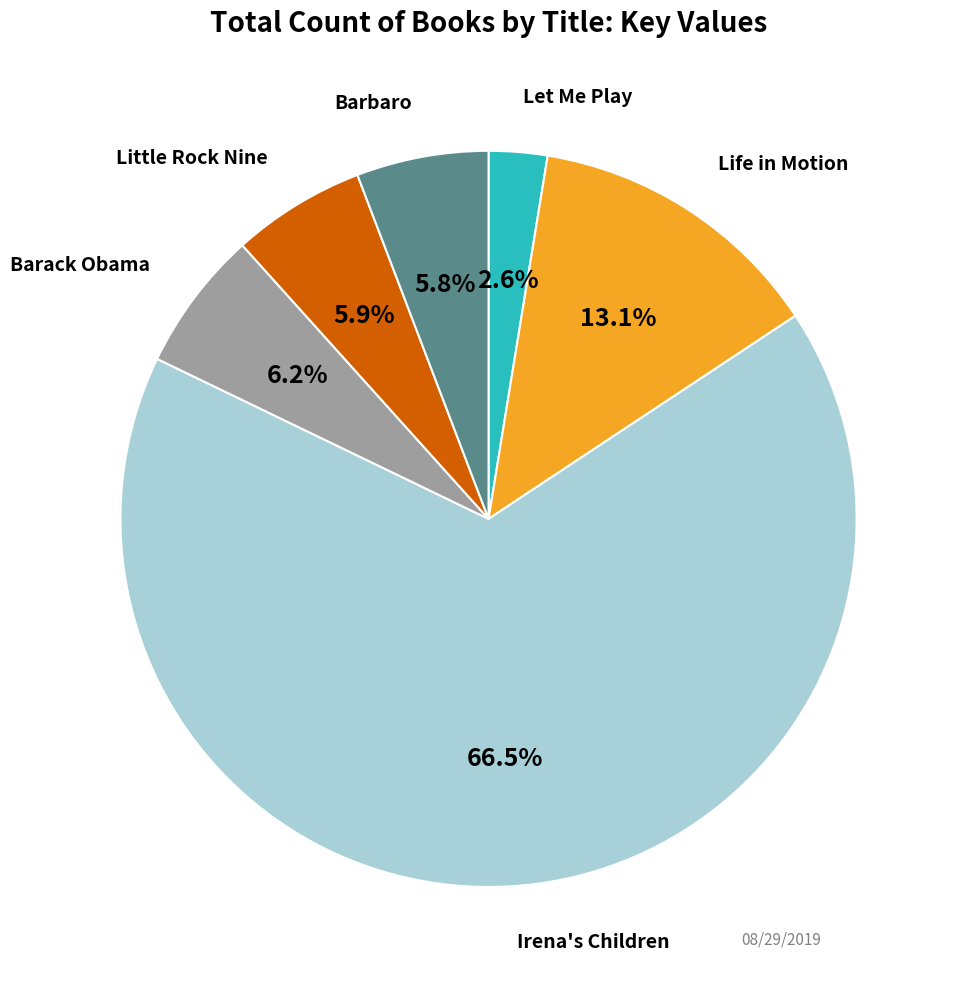

Is there any slice that represents more than half of the pie?

Yes